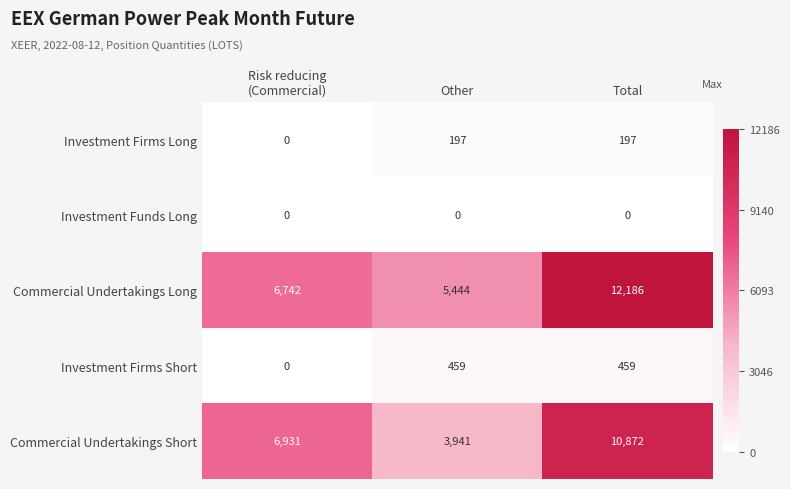

Reading left to right, transcribe all the data shown in this chart.

Investment Firms Long: 0	197	197
Investment Funds Long: 0	0	0
Commercial Undertakings Long: 6742	5444	12186
Investment Firms Short: 0	459	459
Commercial Undertakings Short: 6931	3941	10872